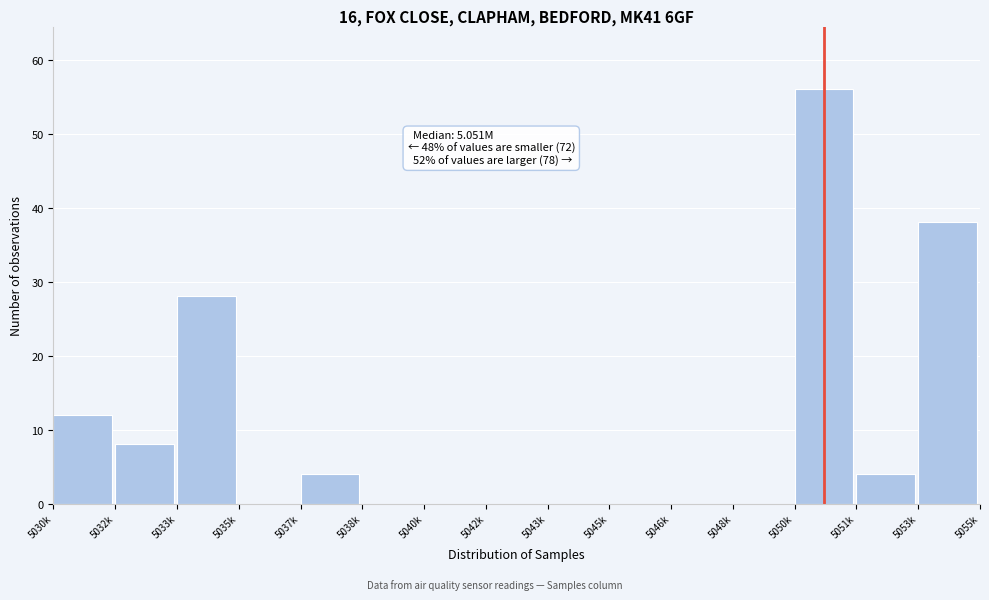

Reading left to right, extract all data points from this chart.

5030k=12	5032k=8	5033k=28	5035k=0	5037k=4	5038k=0	5040k=0	5042k=0	5043k=0	5045k=0	5046k=0	5048k=0	5050k=56	5051k=4	5053k=38